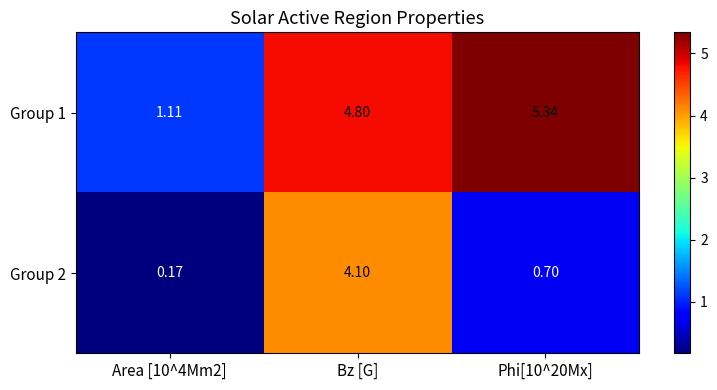

Is the value of Group 1 at Phi[10^20Mx] greater than the value of Group 2 at Phi[10^20Mx]?

Yes